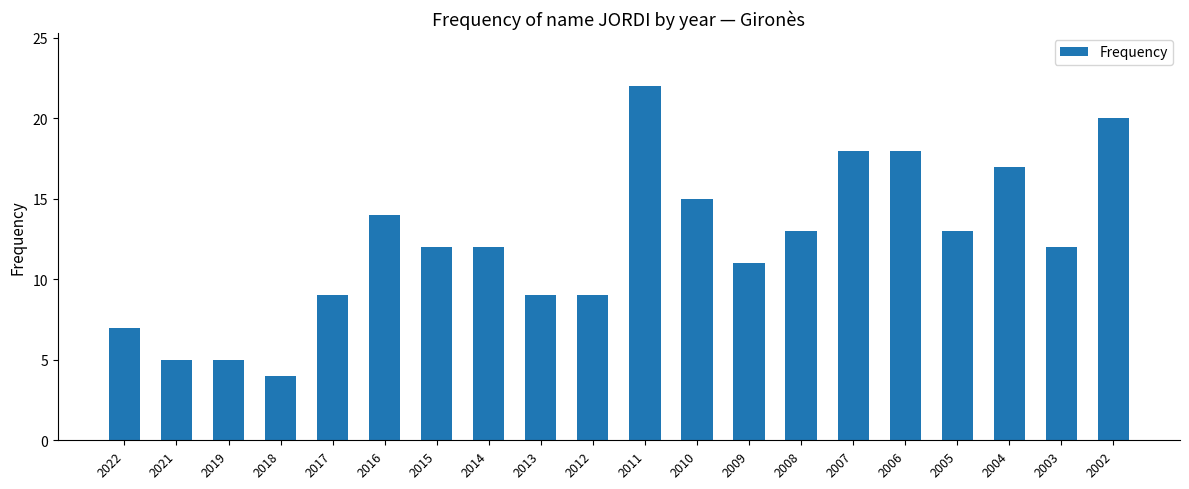

At which category does the chart reach its minimum across all series?

2018